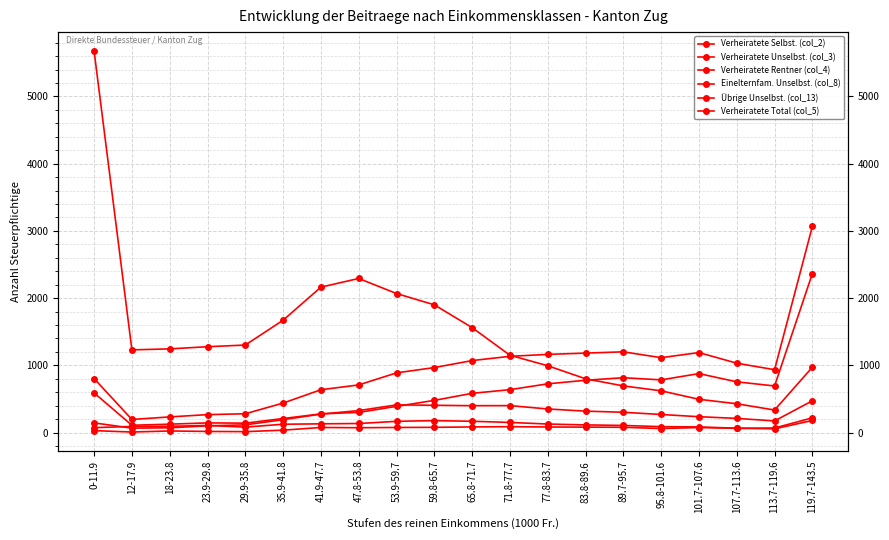

At how many categories does at least one series exceed 2554?

2